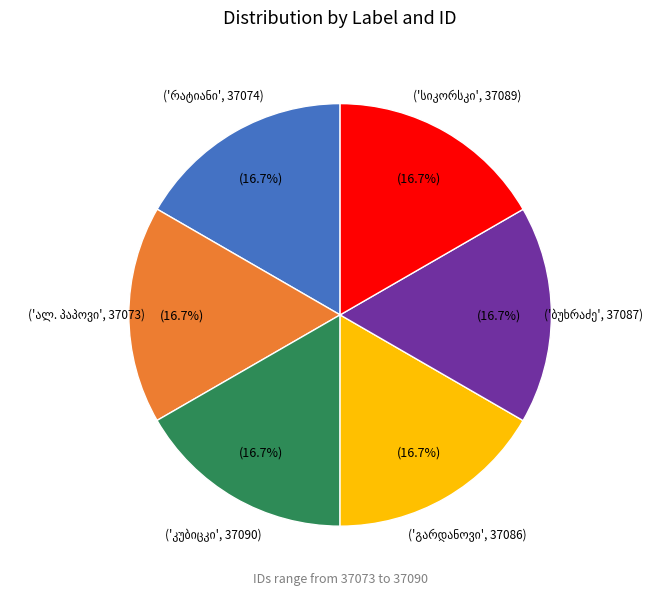

Is there any slice that represents more than half of the pie?

No